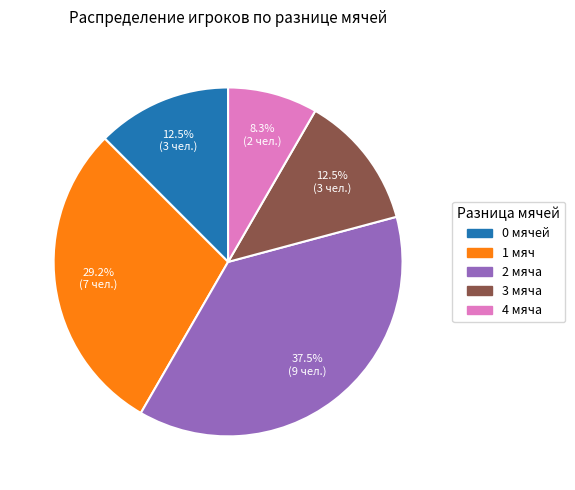

To the nearest percent, what percentage of the pie is 1?

29%